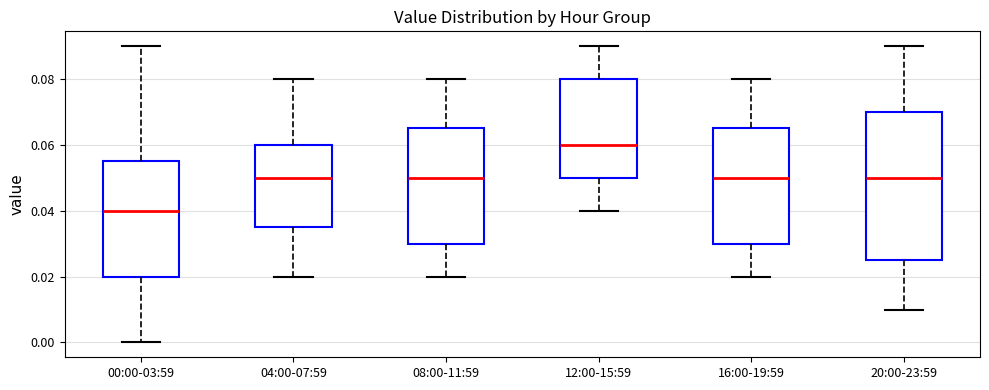

Where is the upper edge of the box for 04:00-07:59 on the y-axis? The values are not printed on the chart, so give them approximately, as read against the axis.

0.060